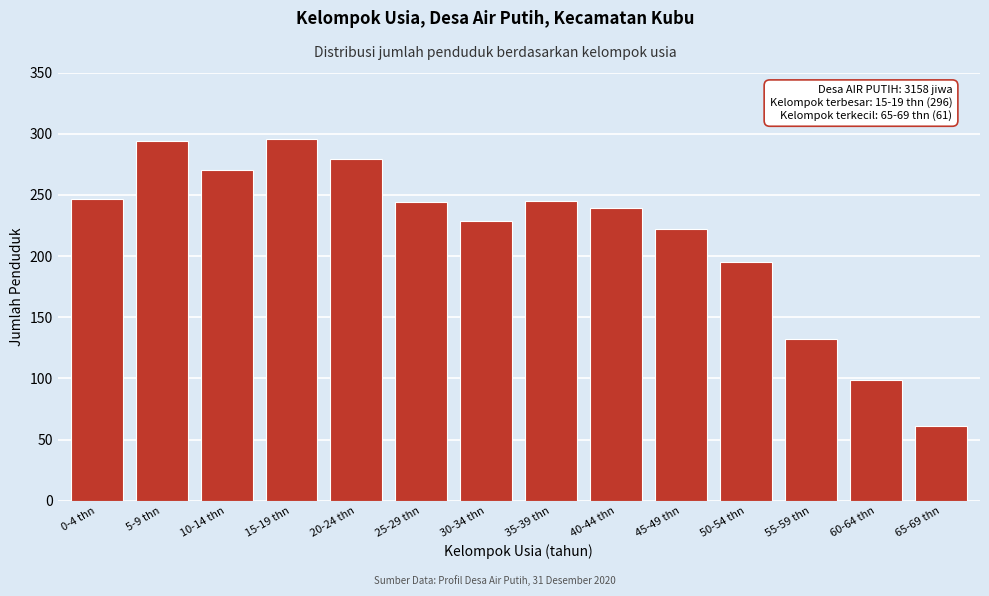

Read the value at 40-44 thn.

239